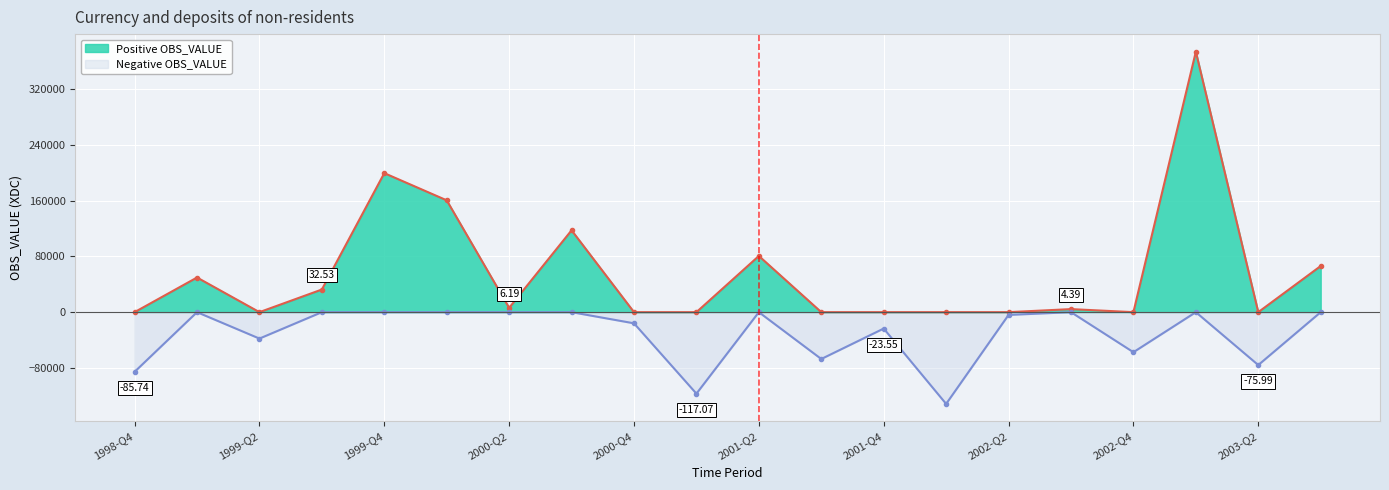

True or false: Positive line and Negative line cross at least once.

False